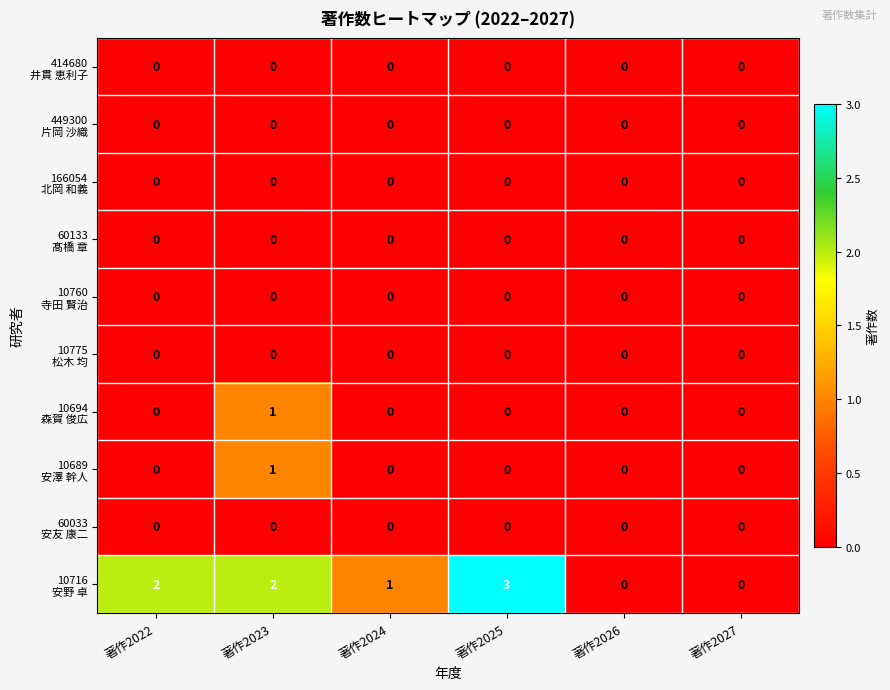

At which category is the sum across all series the highest?

著作2023